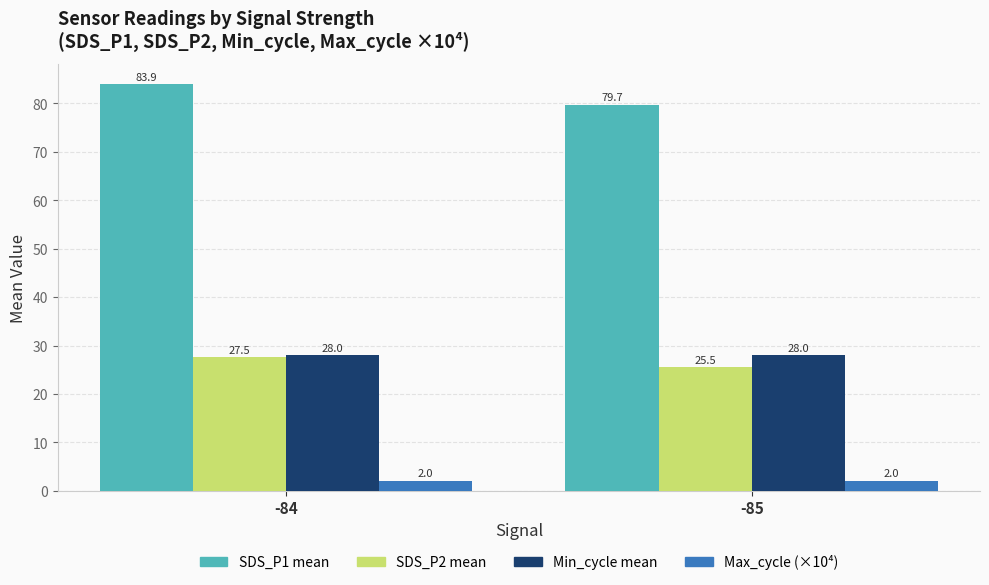

Which series has the largest total across all categories?

SDS_P1 mean